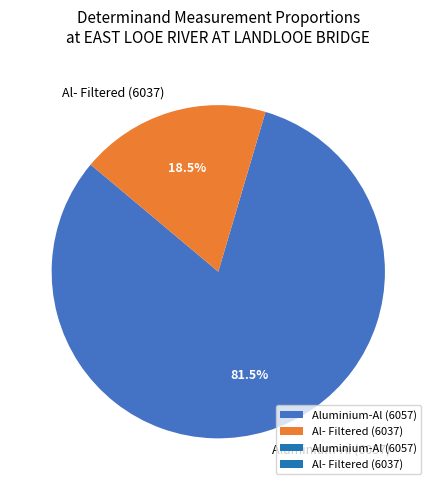

Is the sum of Al- Filtered (6037) and Aluminium-Al (6057) greater than half?

Yes